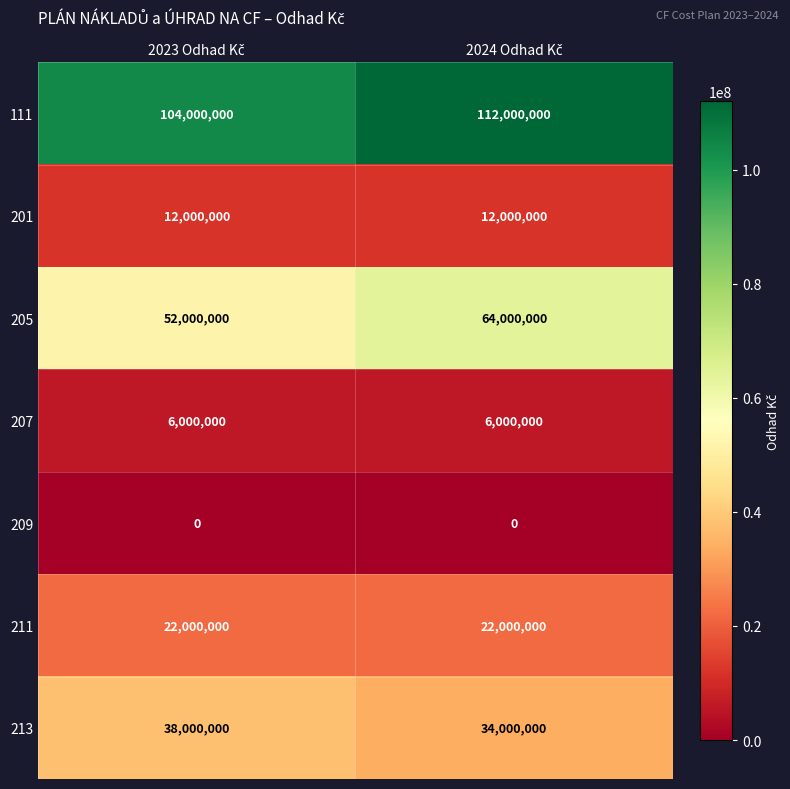

Reading left to right, transcribe all the data shown in this chart.

111: 104000000	112000000
201: 12000000	12000000
205: 52000000	64000000
207: 6000000	6000000
209: 0	0
211: 22000000	22000000
213: 38000000	34000000